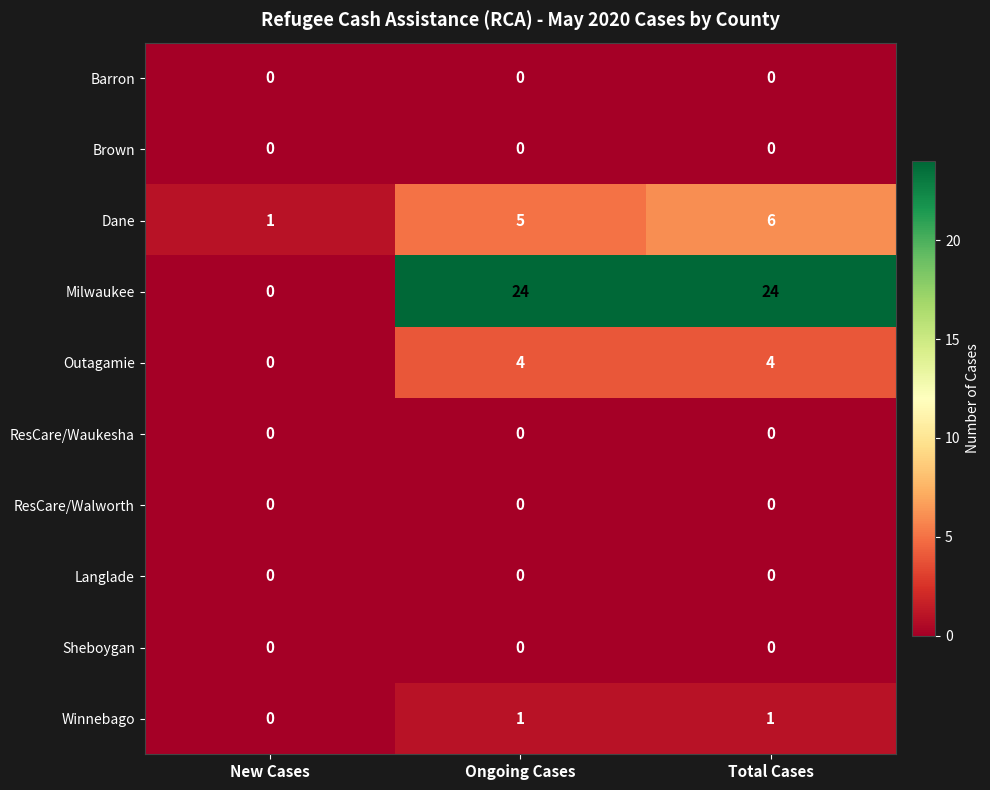

Is it true that Sheboygan equals 0 at Ongoing Cases?

True